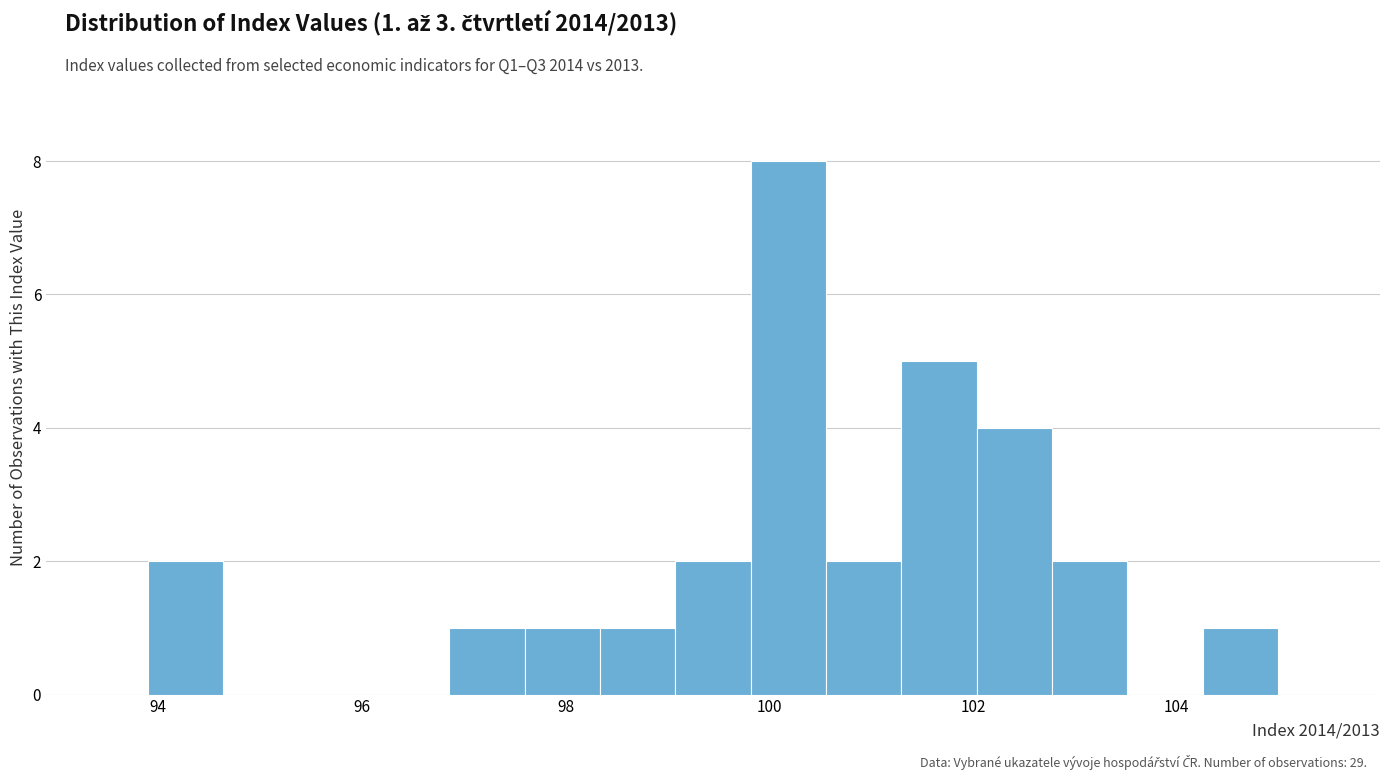

Read against the x-axis, roughly where is the centre of the tallest bar?

100.2